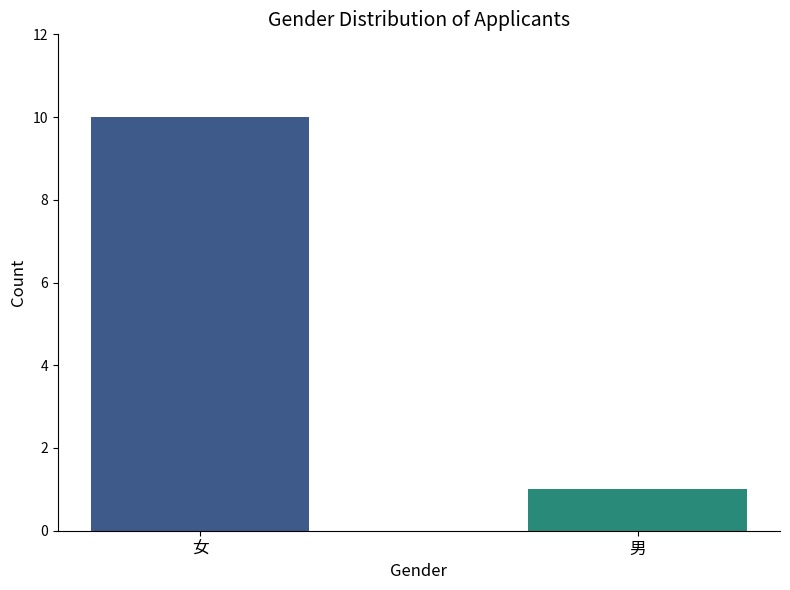

Rank the categories by value from highest to lowest.

女, 男